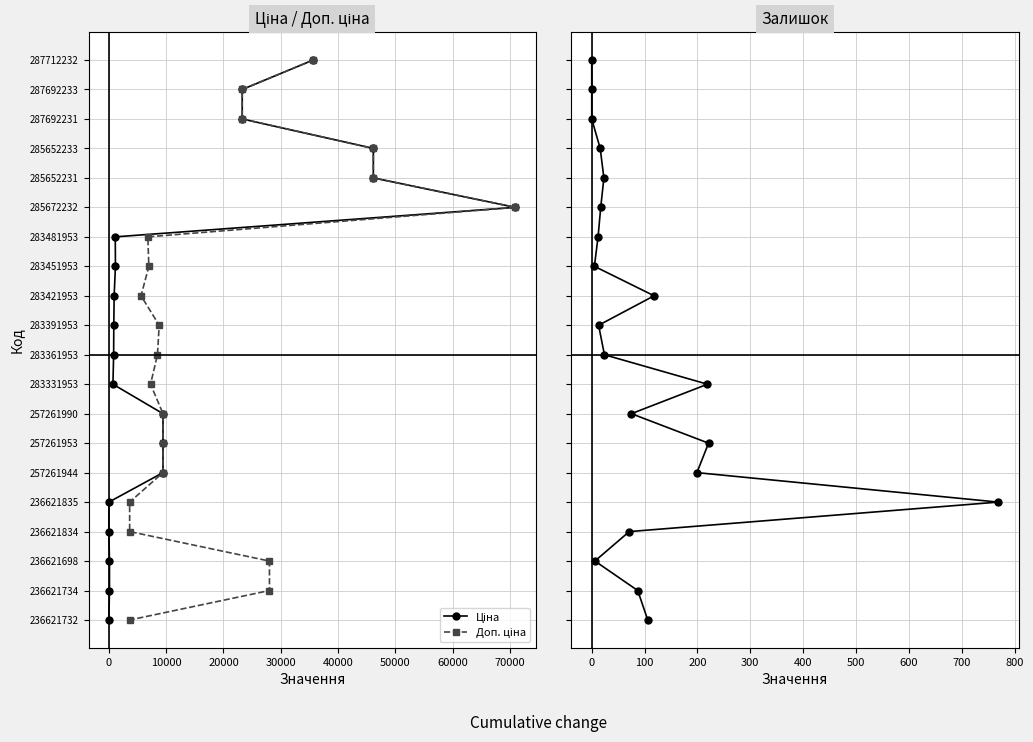

The value of Залишок at 12 is 4. True or false?

False